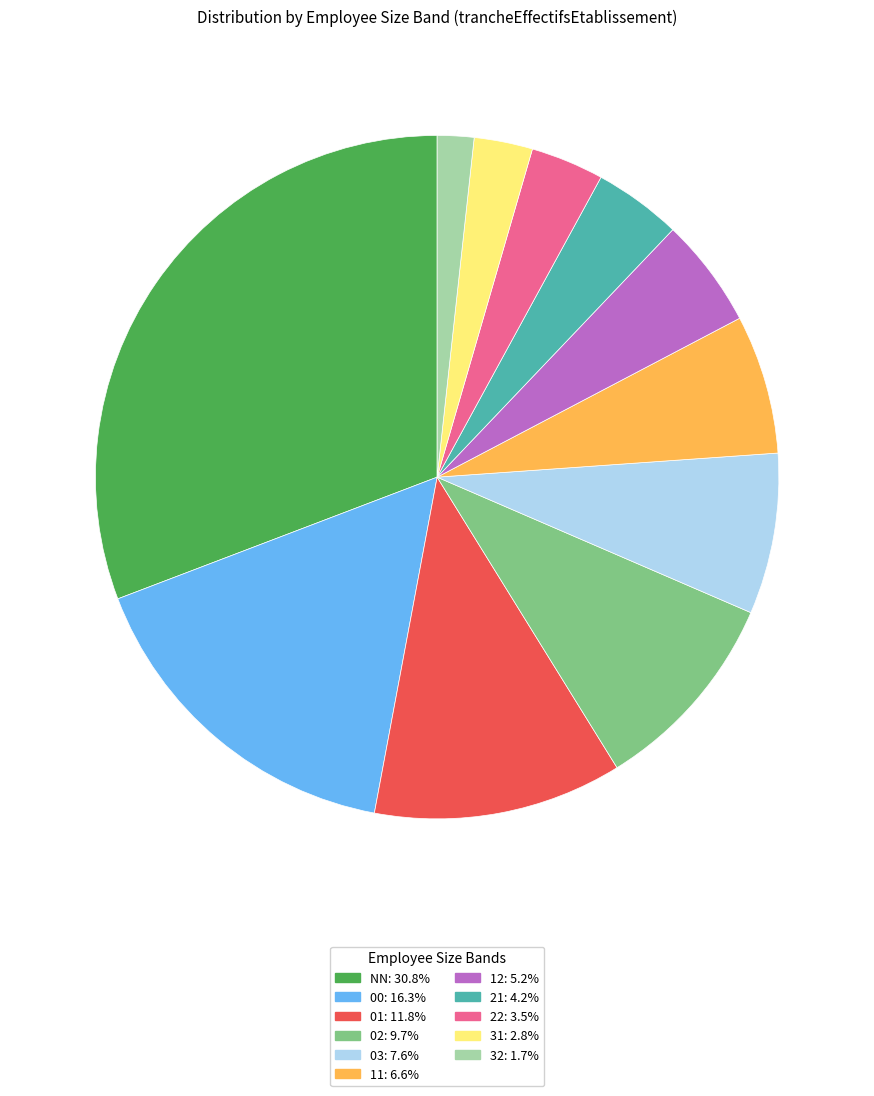

Approximately how many times larger is the value at 21 compared to 01?

0.4